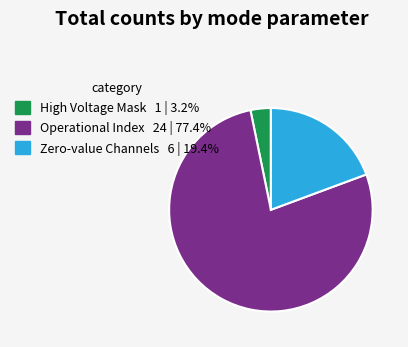

Is there any slice that represents more than half of the pie?

Yes